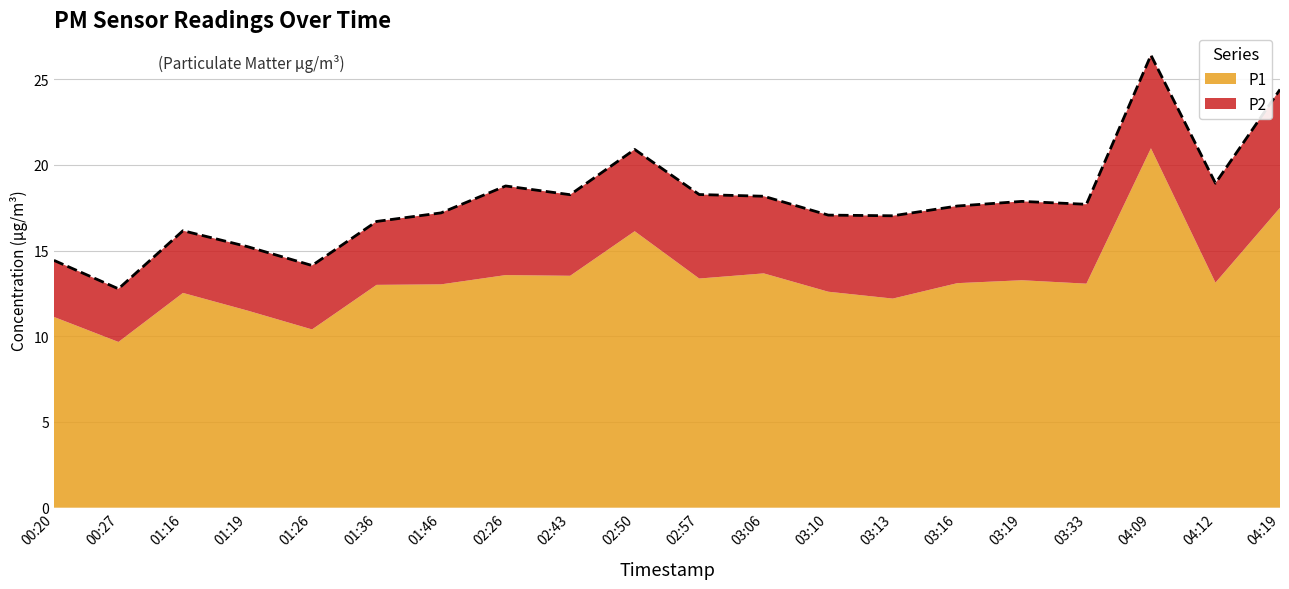

How many distinct data groups are displayed?

2